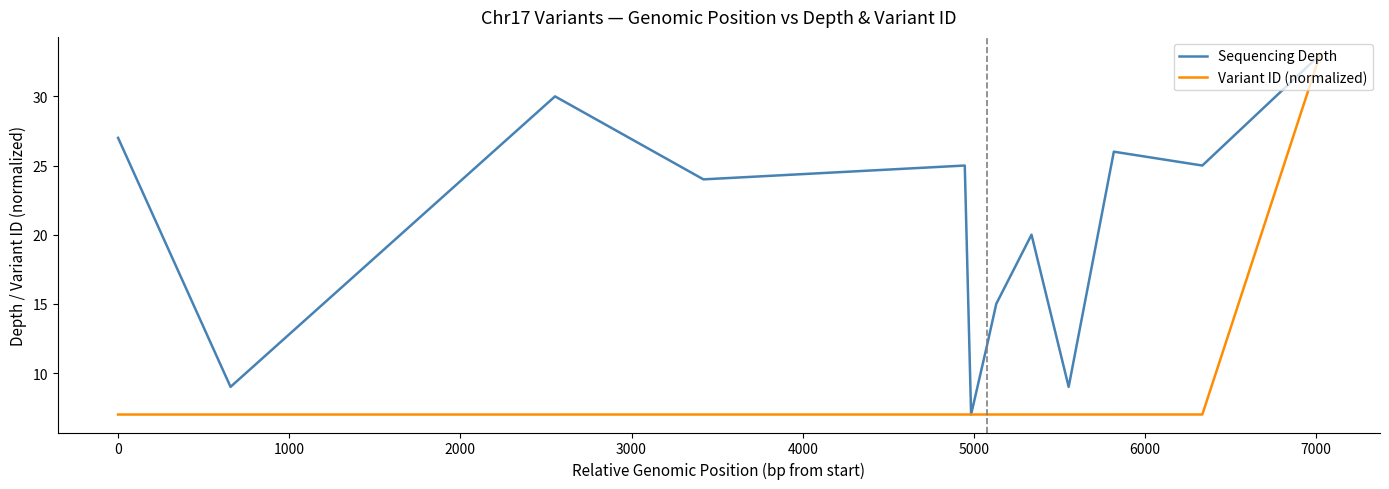

Which series has the largest total across all categories?

Sequencing Depth